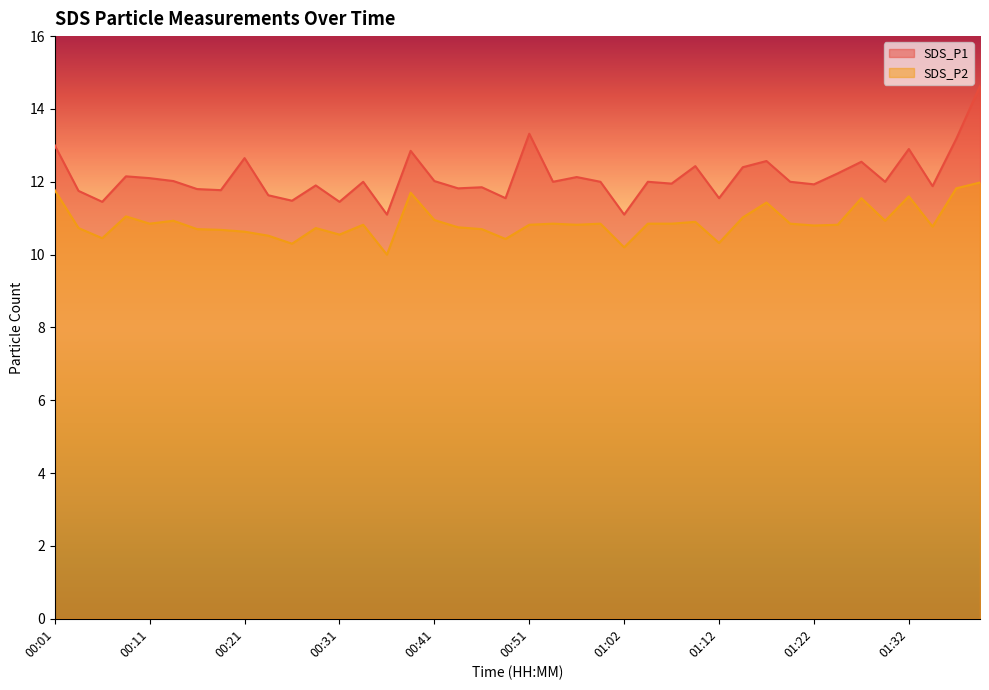

Where is the first local minimum for SDS_P2?

00:06